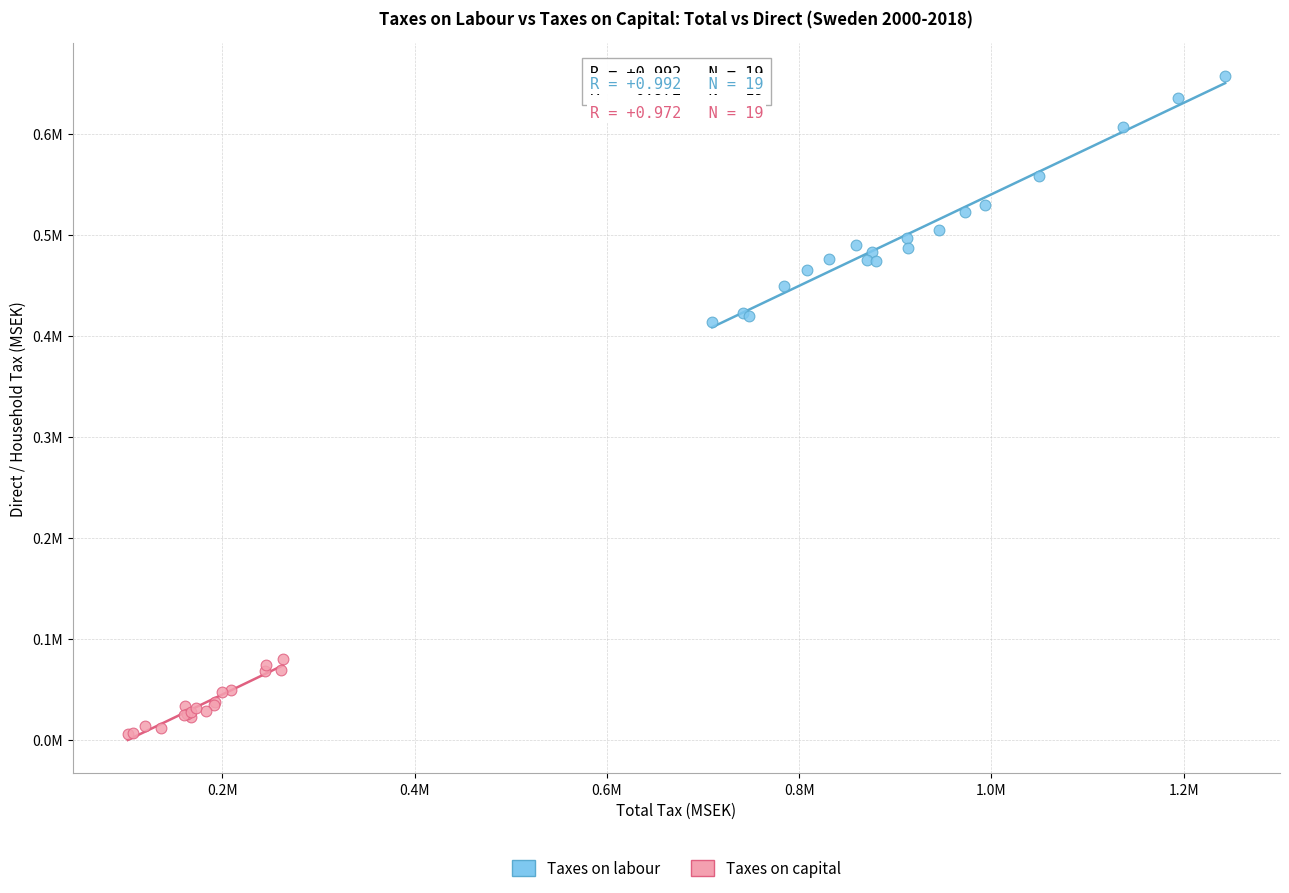

Which series contains the highest Y value?

Taxes on labour